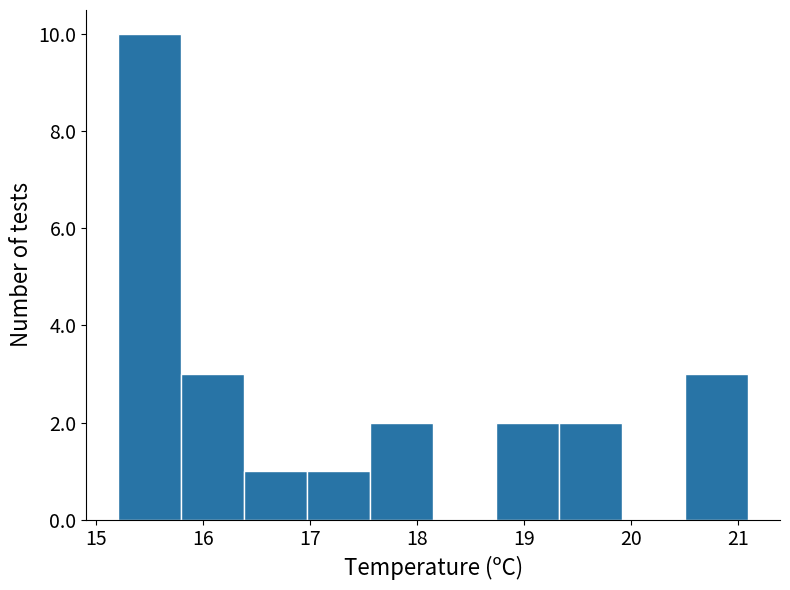

How tall is the bar that spans 15.79 to 16.38 on the x-axis? Neither the bar edges nor the heights are printed on the chart, so give them approximately, as read against the axes.

3